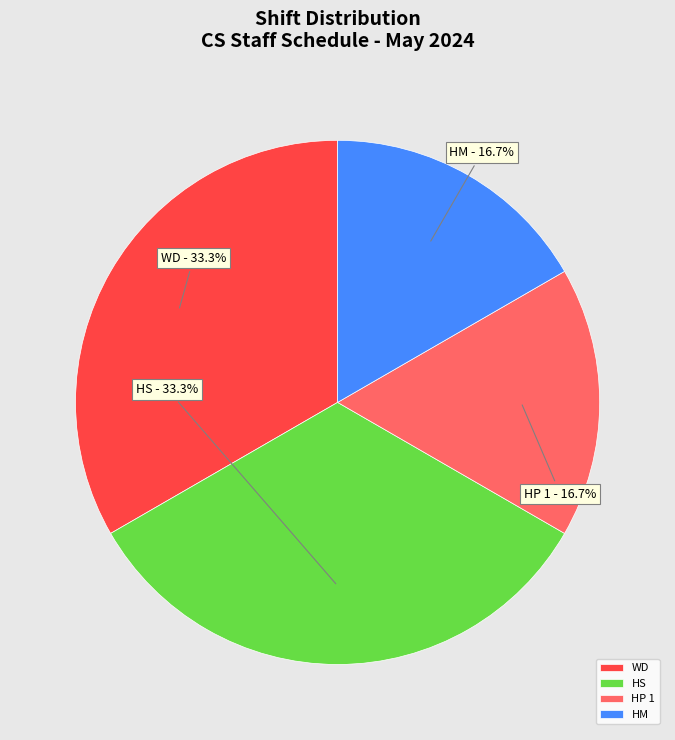

Is there a majority slice in this chart?

No